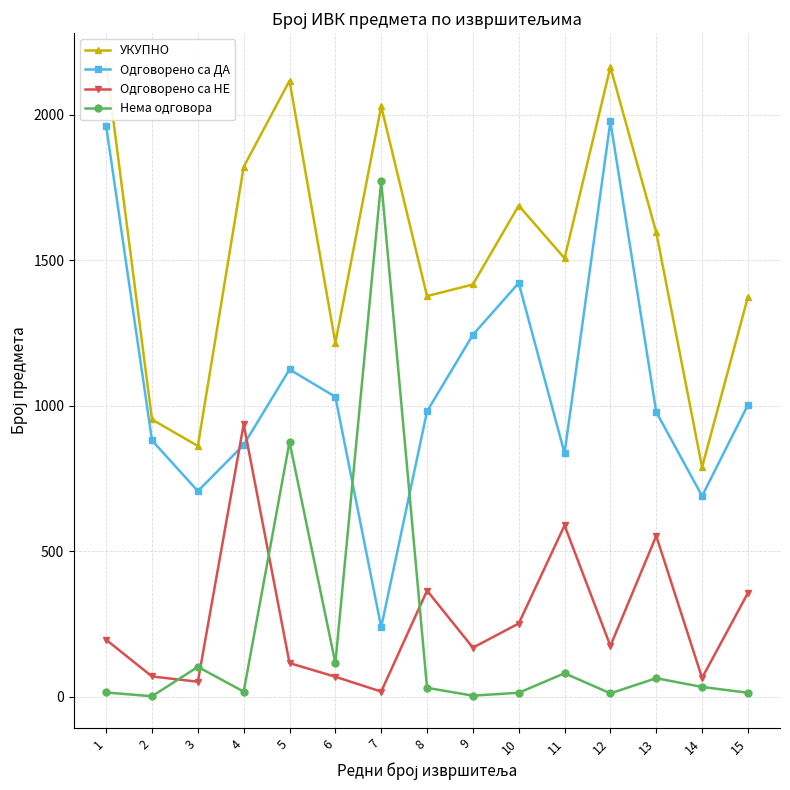

Reading right to left, what are all the values shown in this chart?

УКУПНО: 1374	789	1596	2164	1507	1688	1417	1377	2029	1216	2117	1821	862	953	2172
Одговорено са ДА: 1003	690	979	1977	837	1422	1244	981	239	1031	1125	866	707	881	1961
Одговорено са НЕ: 357	65	553	175	589	252	169	365	18	69	116	937	52	70	196
Нема одговора: 14	34	64	12	81	14	4	31	1772	116	876	18	103	2	15